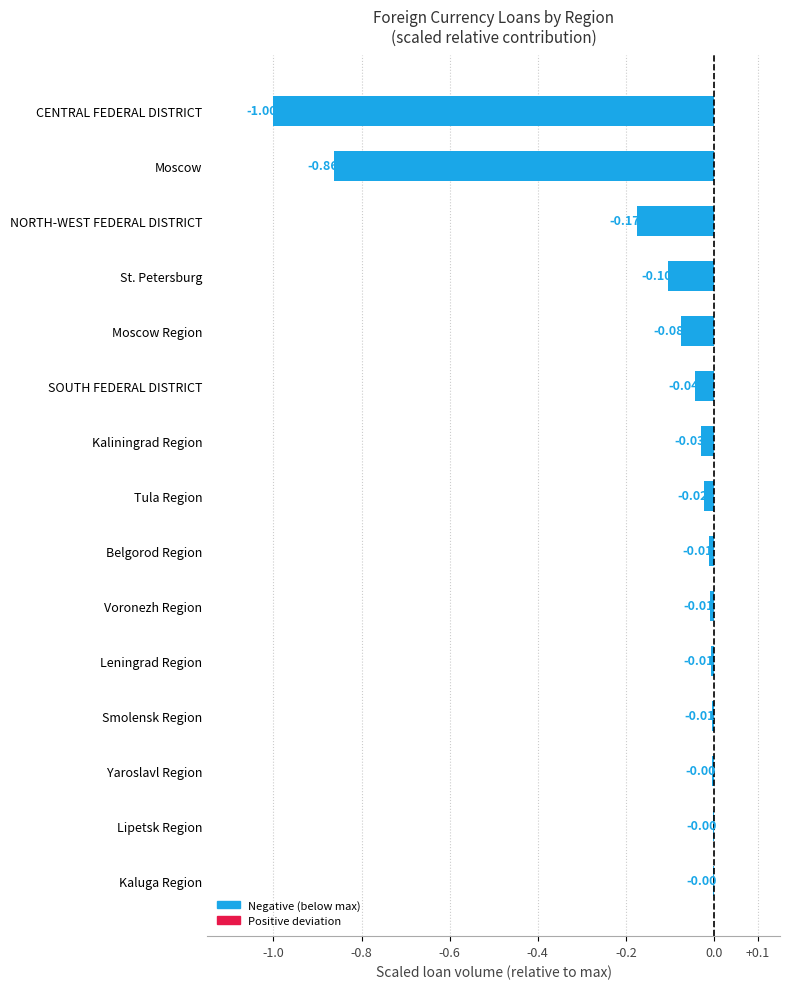

What is the sum of all values?

-2.3